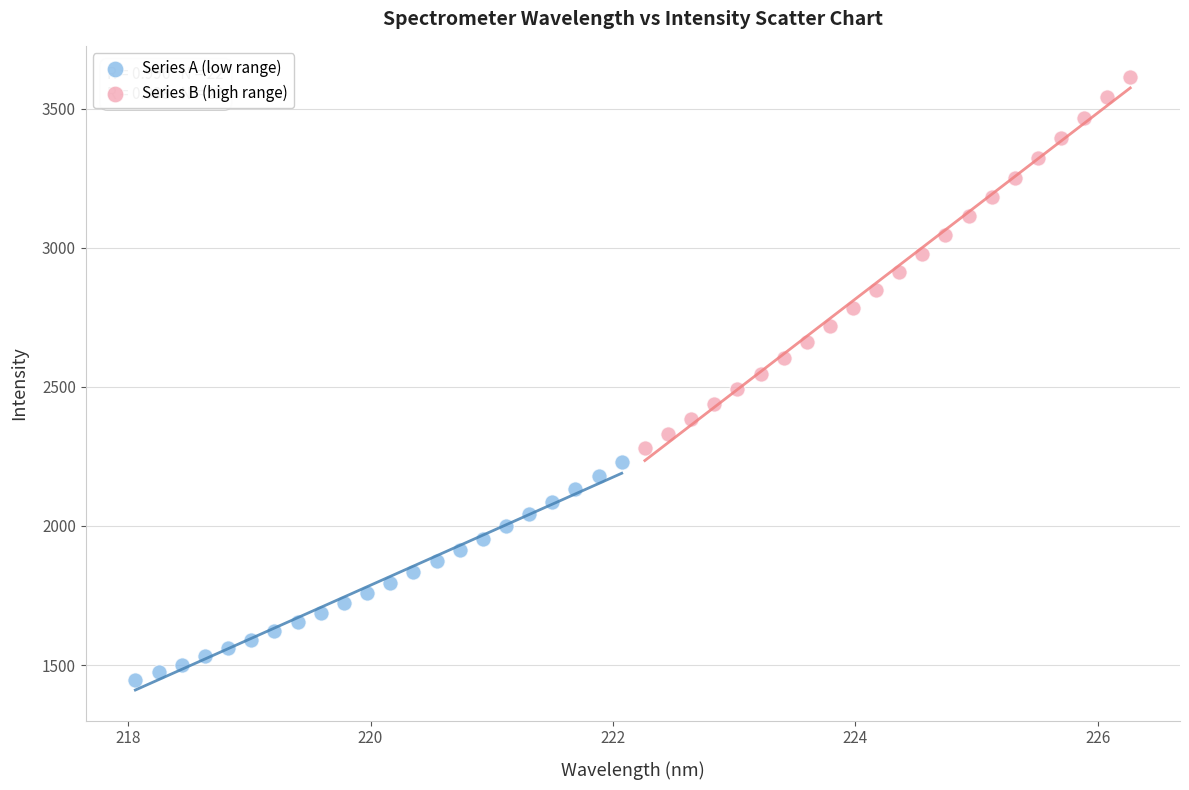

Which series has the largest Y range (max minus min)?

Series B (high range)